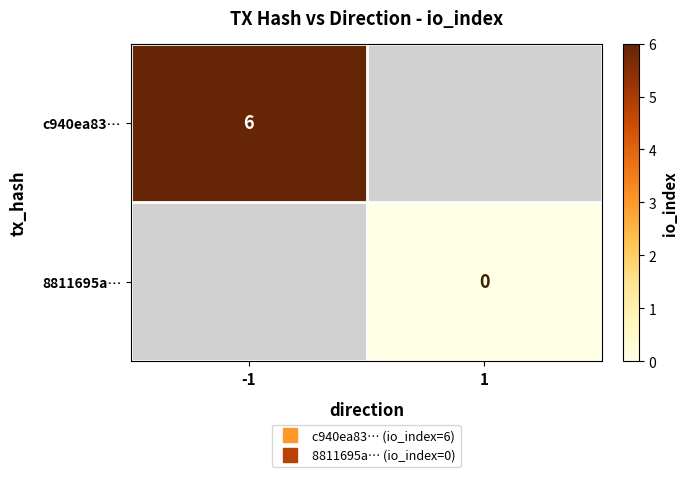

What is the maximum value shown in the chart?

6.0